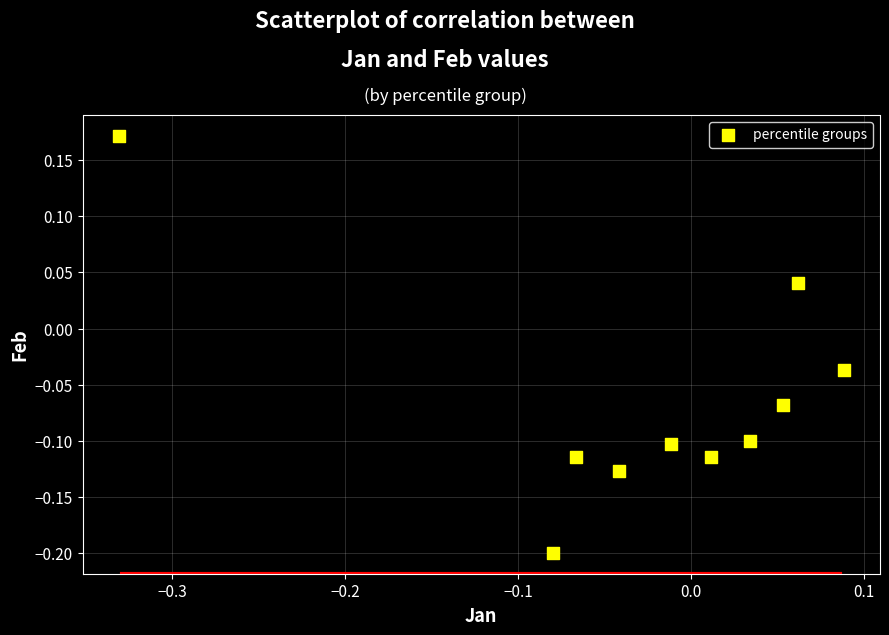

What is the range of Y values (max minus min)?

0.4